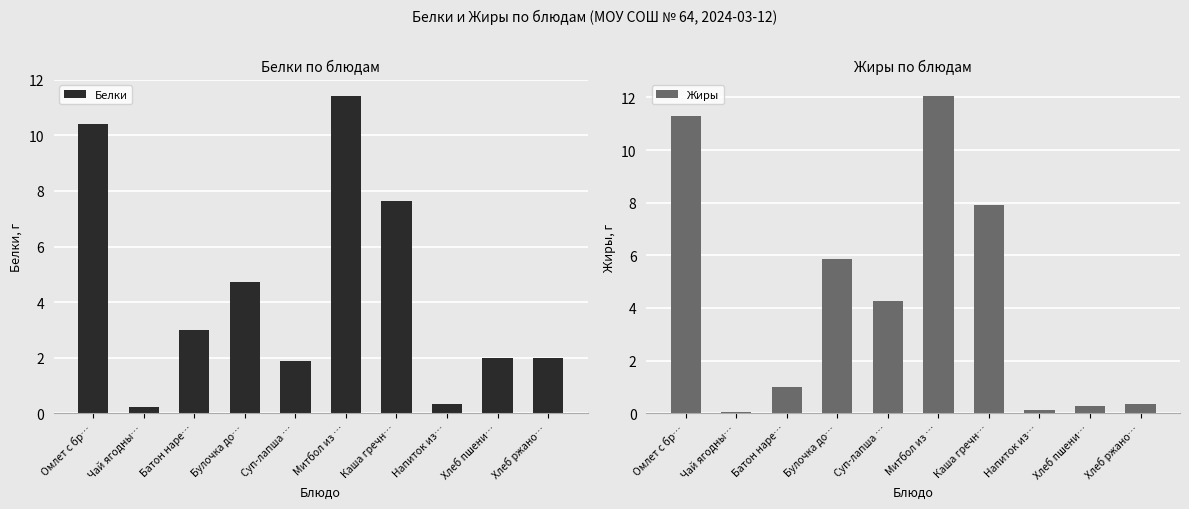

What is the label of the 4th bar from the right?

Каша гречн…